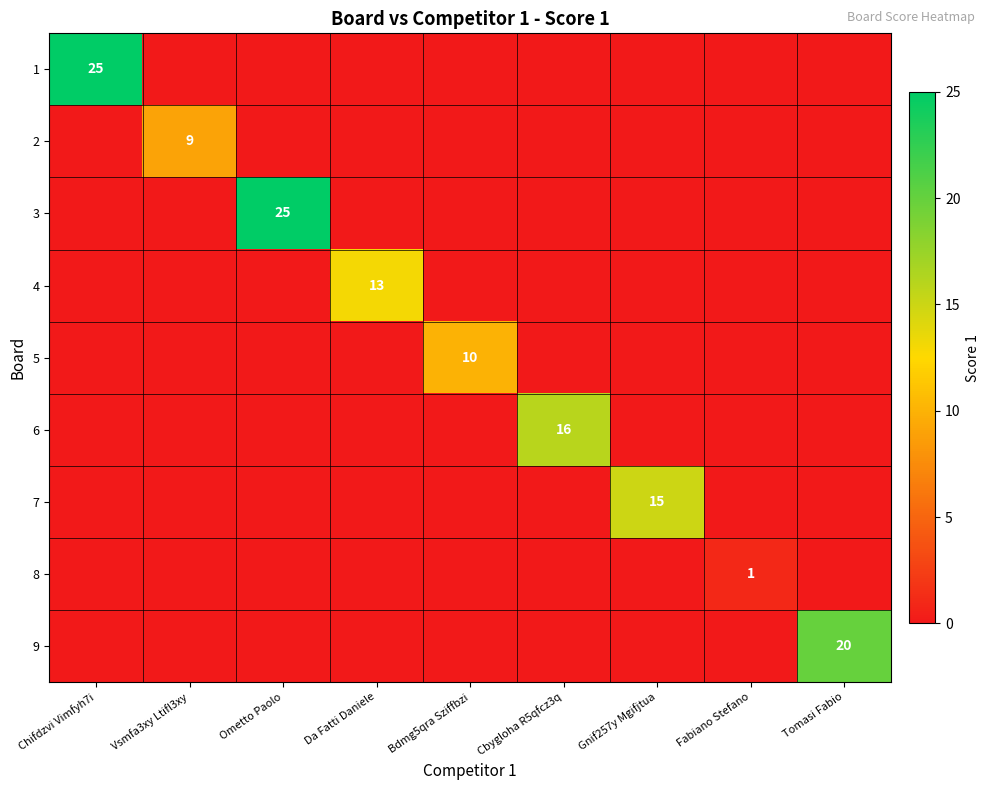

Is the value of 3 at Ometto Paolo greater than the value of 2 at Vsmfa3xy Ltifl3xy?

Yes